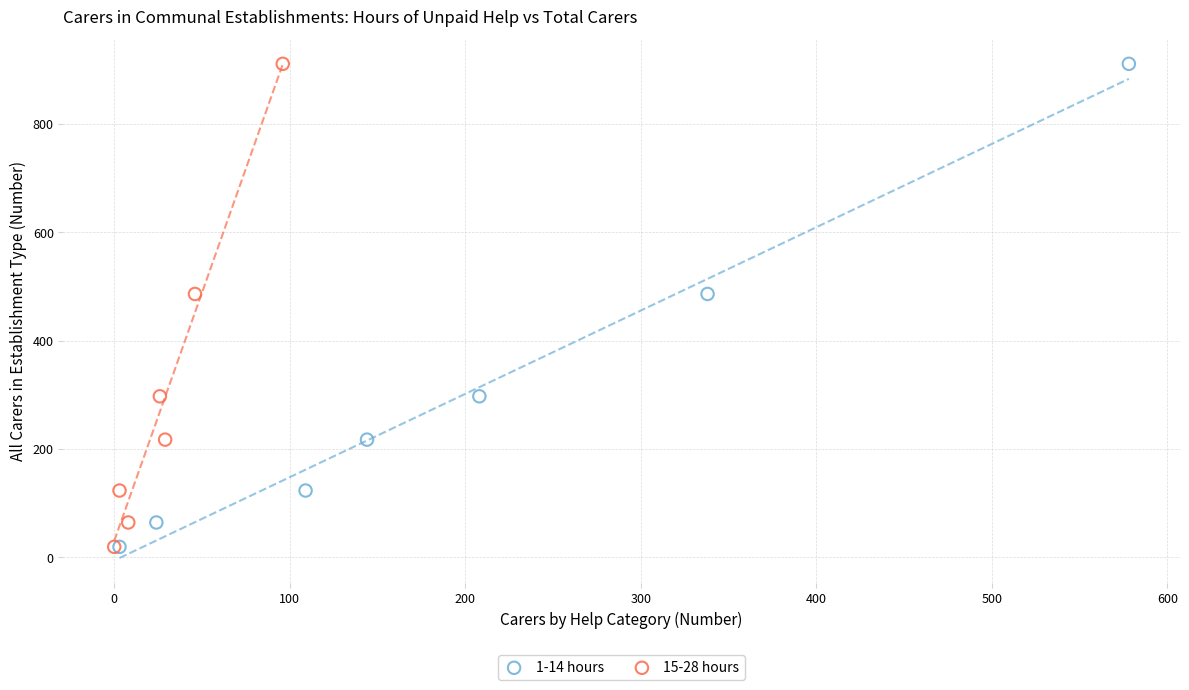

What are all the series names shown in the legend?

1-14 hours, 15-28 hours